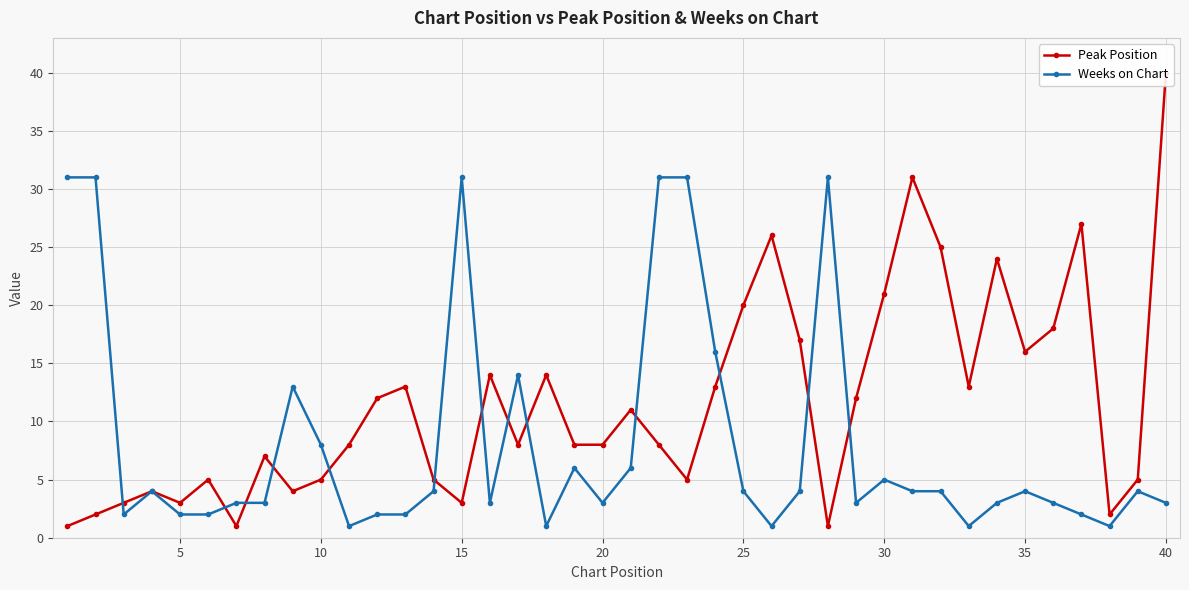

What is the sum of all Peak Position values?

463